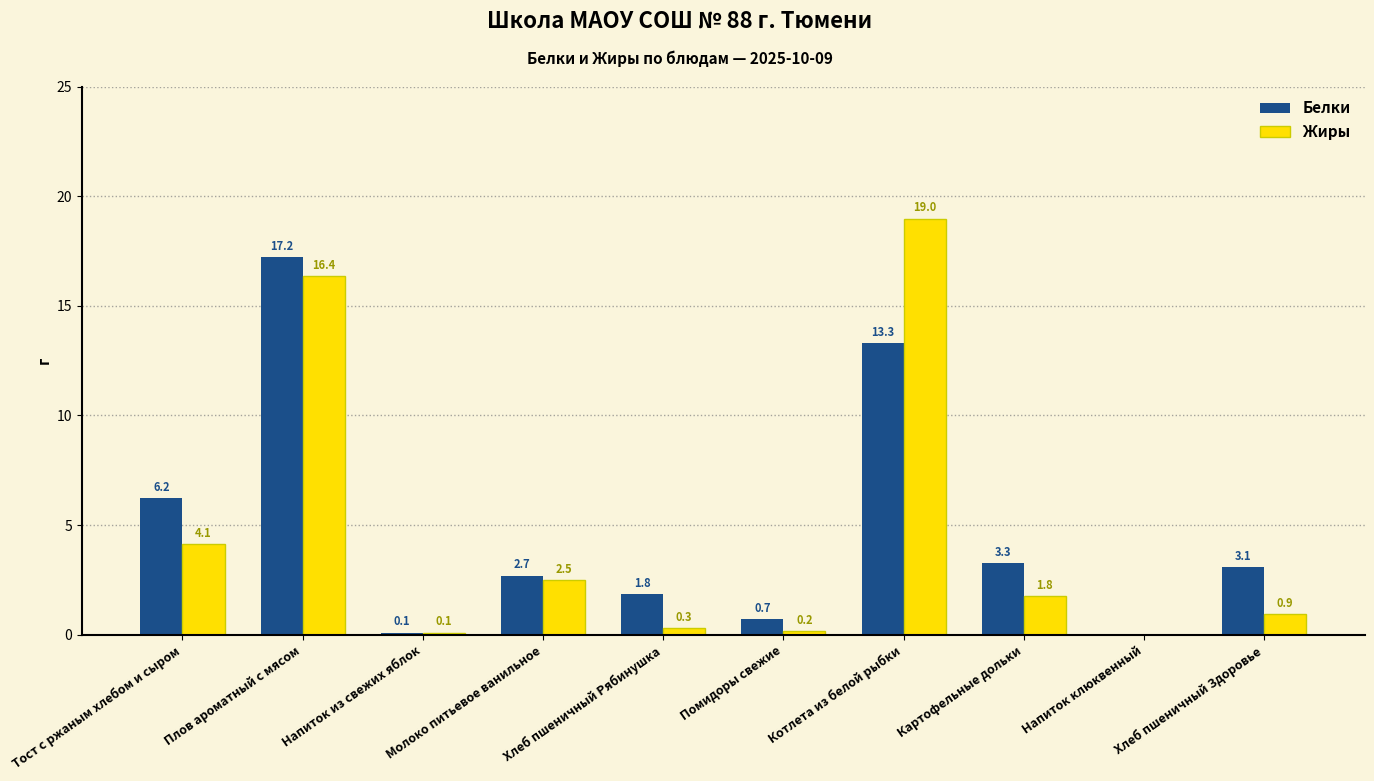

How many values in the Жиры series exceed 1?

5